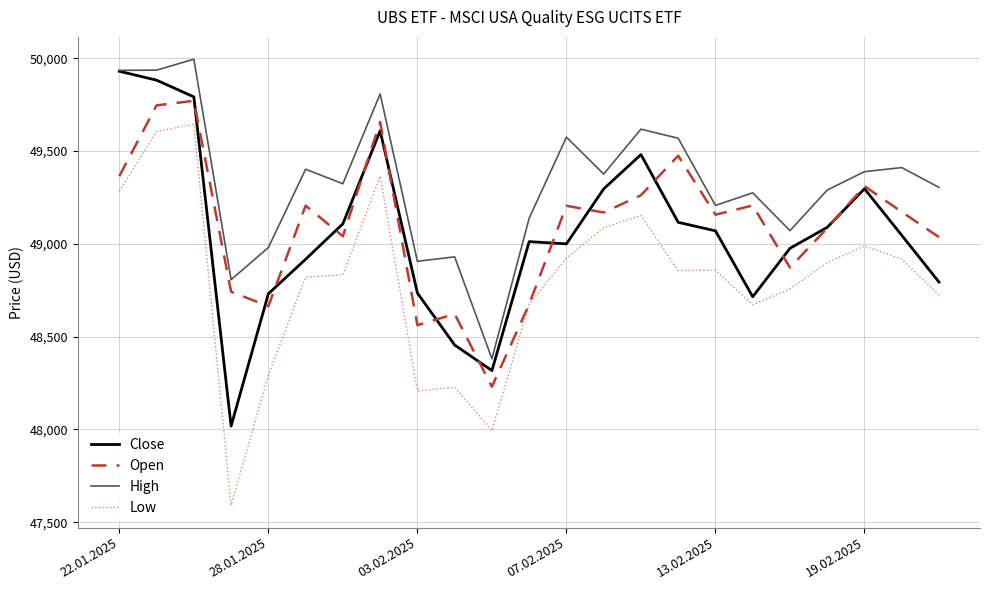

True or false: Low and High intersect in this chart.

False